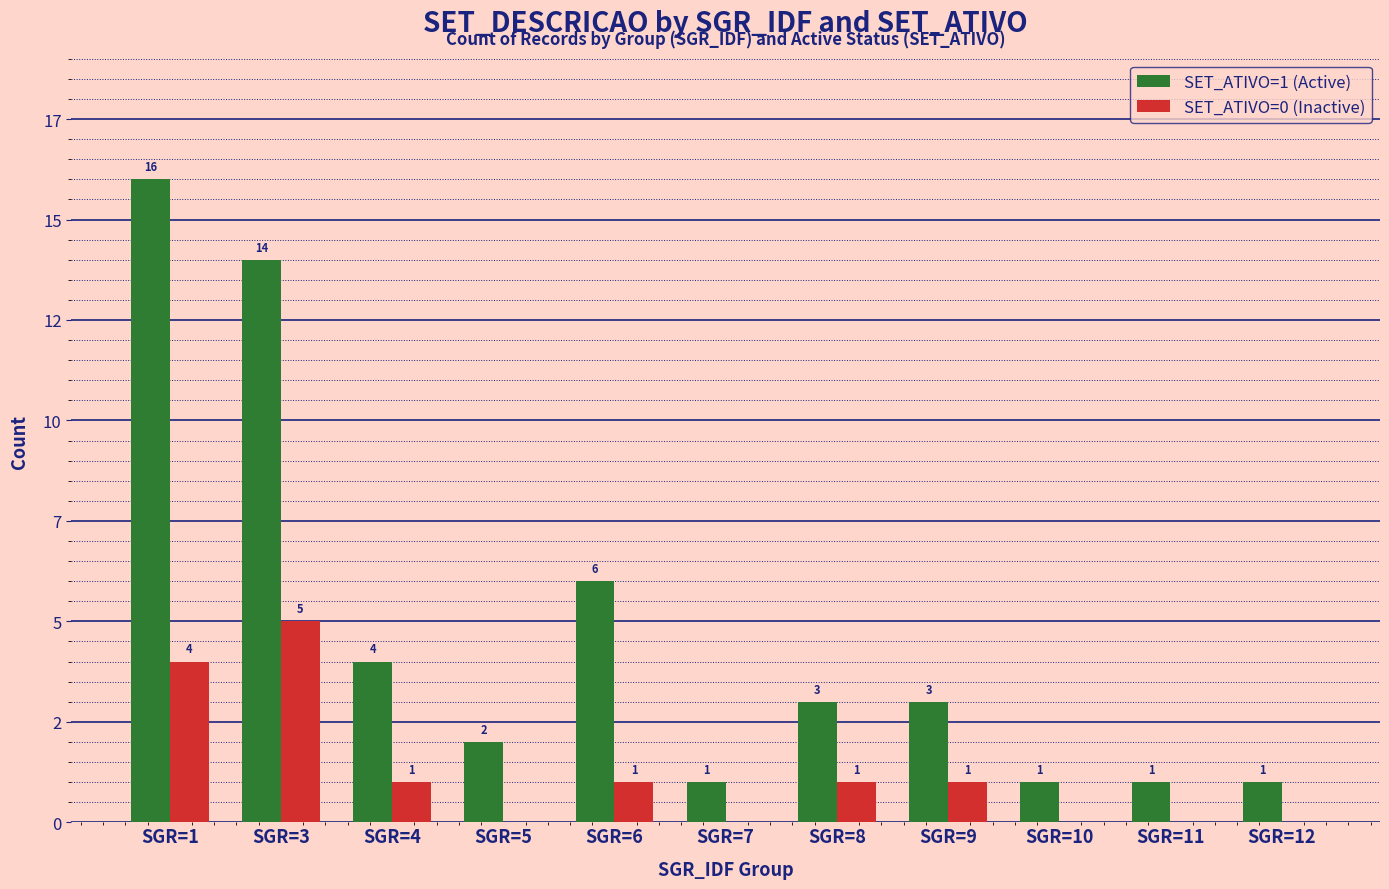

Are the bars grouped side by side (vs. stacked)?

Yes